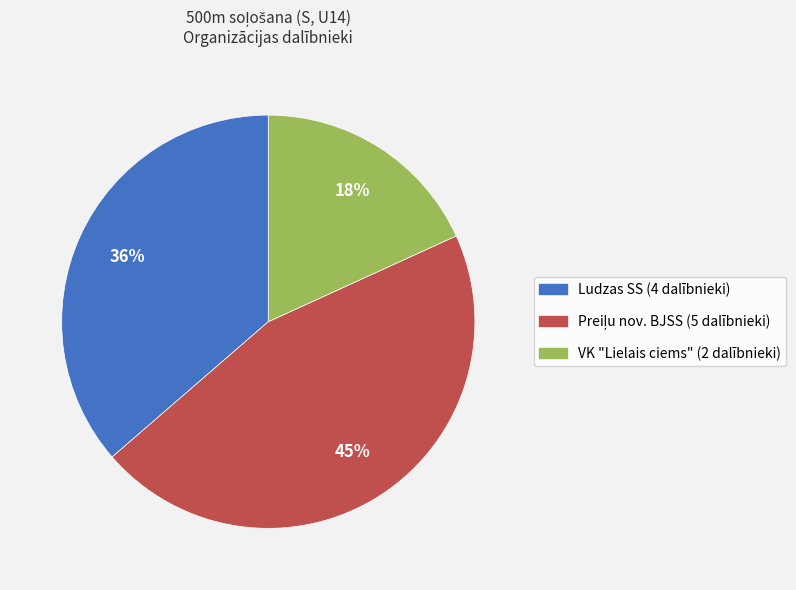

To the nearest percent, what is the average slice percentage?

33%